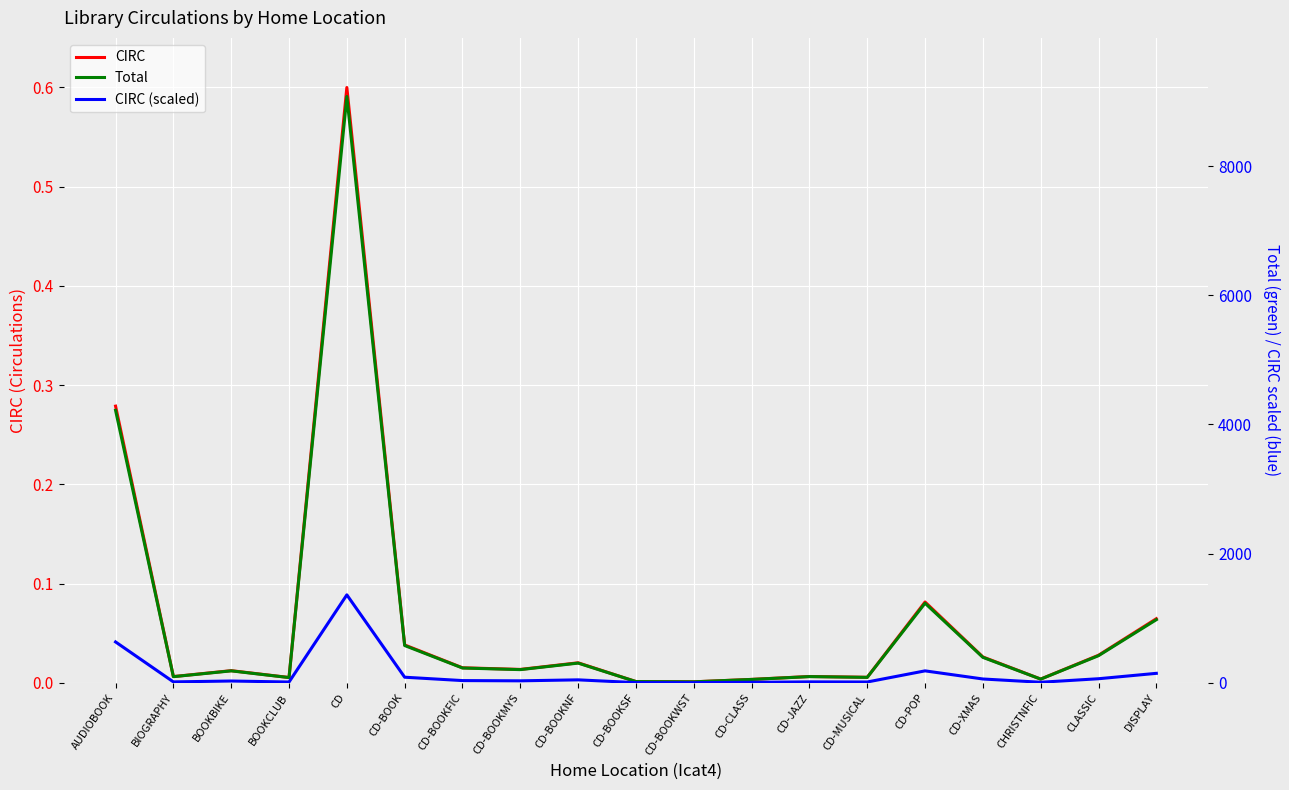

Reading left to right, extract all data points from this chart.

CIRC: AUDIOBOOK=0.3	BIOGRAPHY=0.0	BOOKBIKE=0.0	BOOKCLUB=0.0	CD=0.6	CD-BOOK=0.0	CD-BOOKFIC=0.0	CD-BOOKMYS=0.0	CD-BOOKNF=0.0	CD-BOOKSF=0.0	CD-BOOKWST=0.0	CD-CLASS=0.0	CD-JAZZ=0.0	CD-MUSICAL=0.0	CD-POP=0.1	CD-XMAS=0.0	CHRISTNFIC=0.0	CLASSIC=0.0	DISPLAY=0.1
Total: AUDIOBOOK=4218.0	BIOGRAPHY=95.0	BOOKBIKE=185.0	BOOKCLUB=81.0	CD=9076.0	CD-BOOK=577.0	CD-BOOKFIC=229.0	CD-BOOKMYS=204.0	CD-BOOKNF=305.0	CD-BOOKSF=19.0	CD-BOOKWST=15.0	CD-CLASS=52.0	CD-JAZZ=96.0	CD-MUSICAL=84.0	CD-POP=1232.0	CD-XMAS=394.0	CHRISTNFIC=57.0	CLASSIC=420.0	DISPLAY=977.0
CIRC (scaled): AUDIOBOOK=632.7	BIOGRAPHY=14.2	BOOKBIKE=27.8	BOOKCLUB=12.2	CD=1361.4	CD-BOOK=86.5	CD-BOOKFIC=34.4	CD-BOOKMYS=30.6	CD-BOOKNF=45.8	CD-BOOKSF=2.9	CD-BOOKWST=2.2	CD-CLASS=7.8	CD-JAZZ=14.4	CD-MUSICAL=12.6	CD-POP=184.8	CD-XMAS=59.1	CHRISTNFIC=8.5	CLASSIC=63.0	DISPLAY=146.5